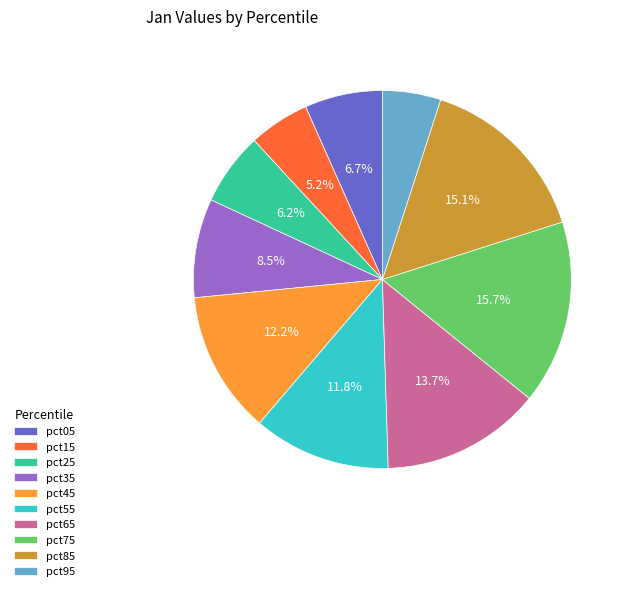

What is the largest slice in the pie chart?

pct75